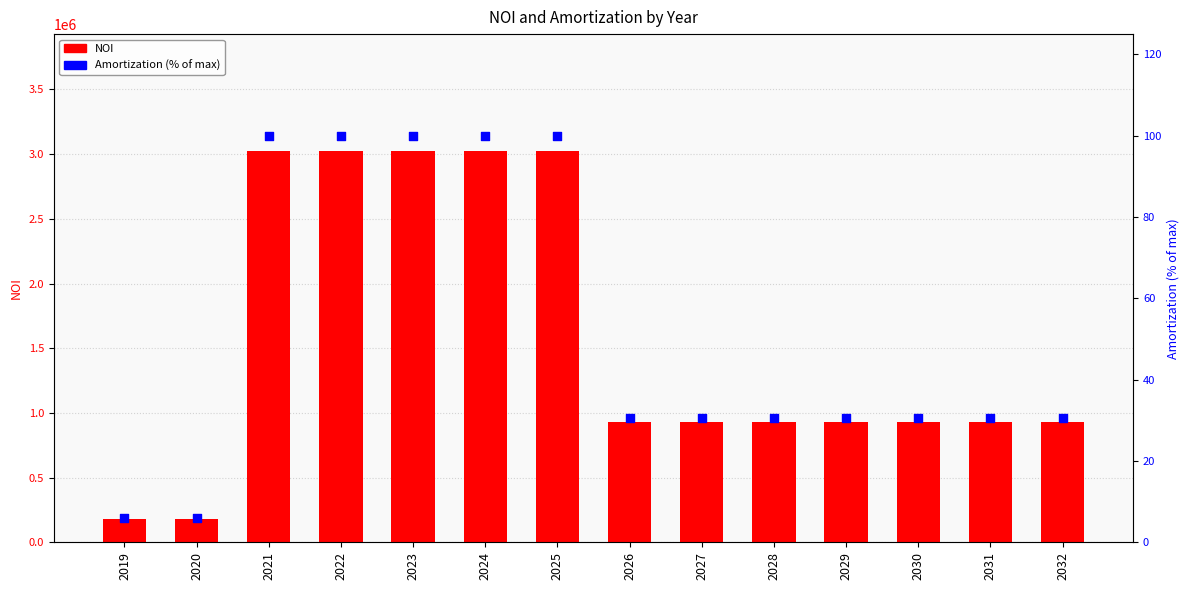

What is the total value across all series at 2019?

178728.4